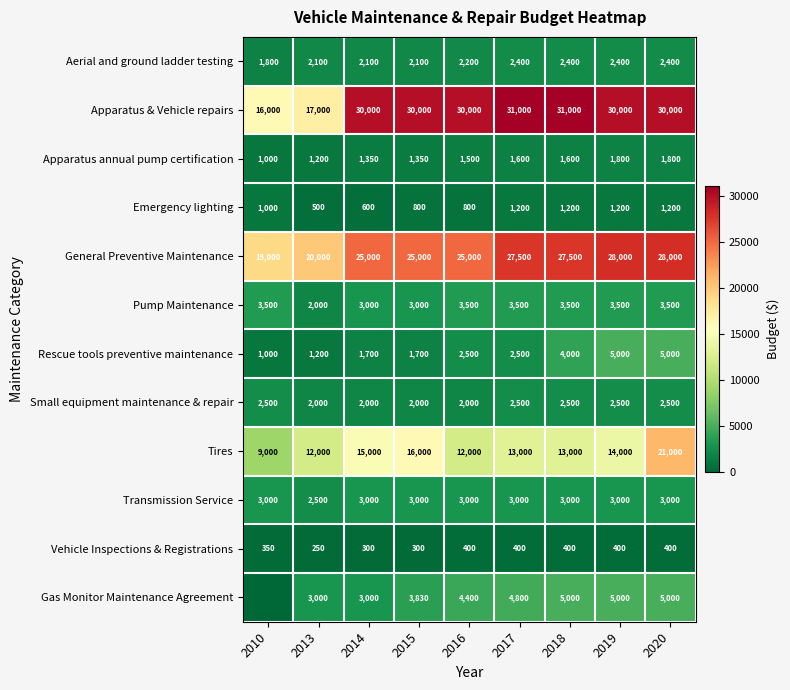

The General Preventive Maintenance series shows 11117 at 2016. True or false?

False